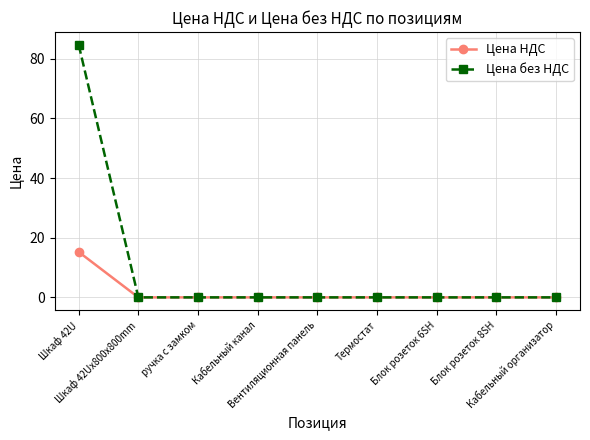

Which series has the largest range (max minus min)?

Цена без НДС